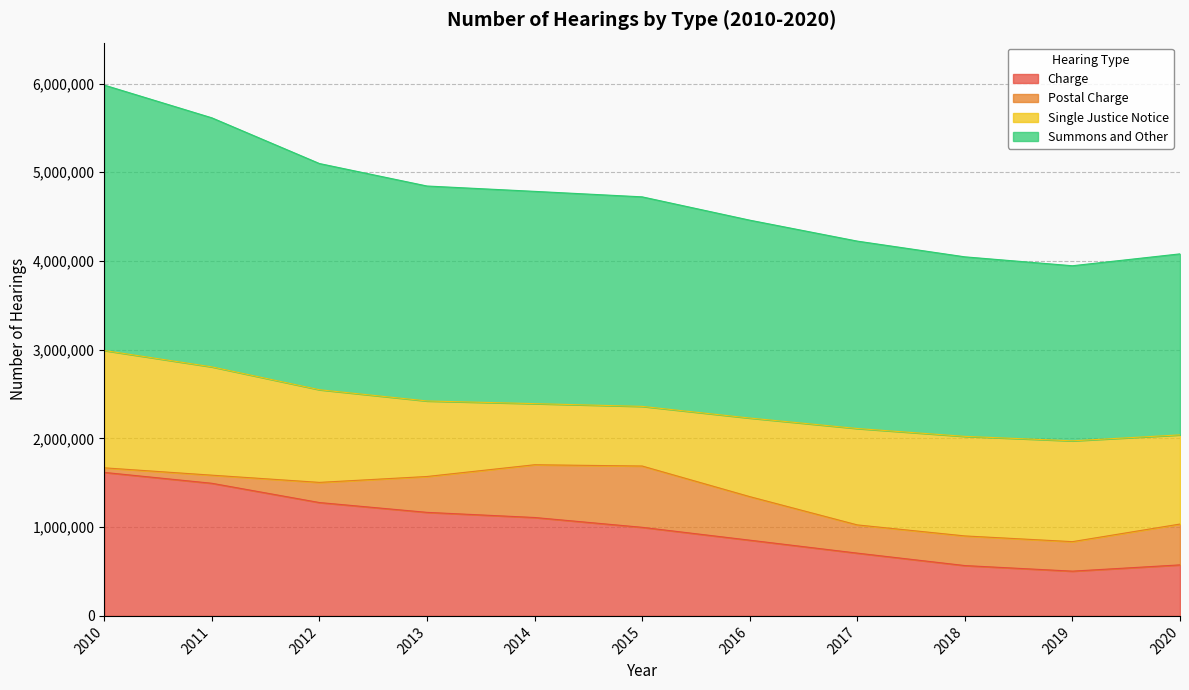

True or false: Charge has more than 1 interior local peaks.

False